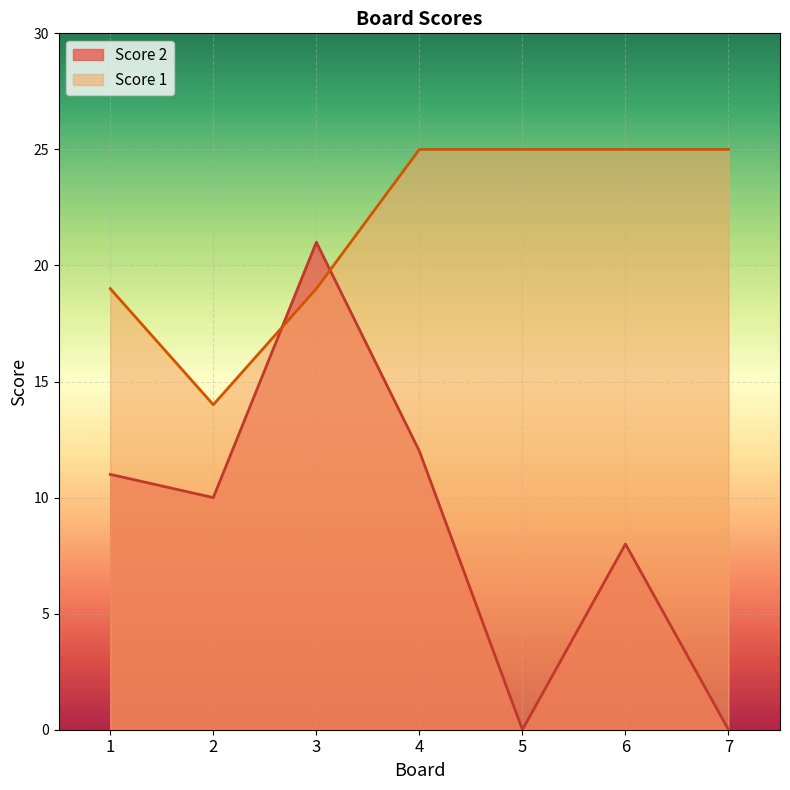

Rank the categories by Score 2 value from lowest to highest.

5, 7, 6, 2, 1, 4, 3